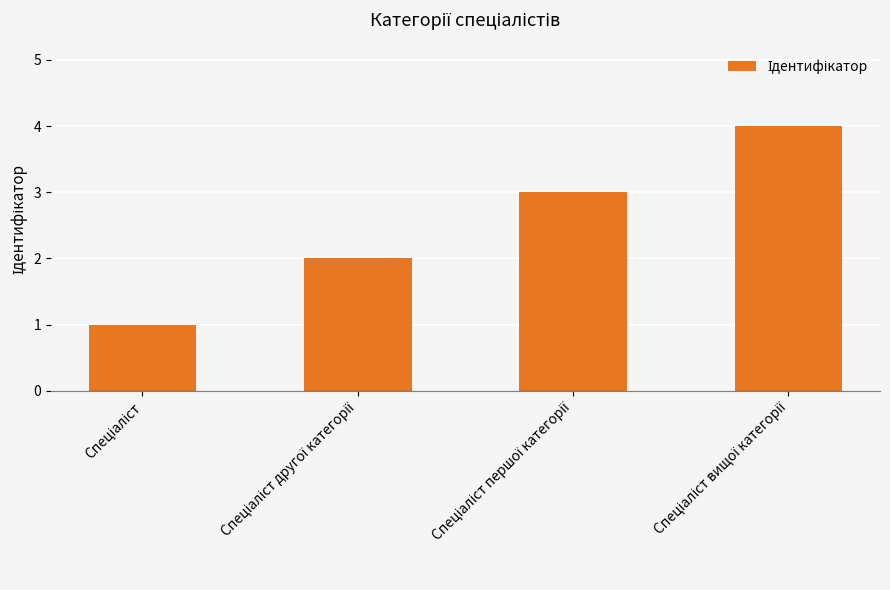

What is the greatest value displayed?

4